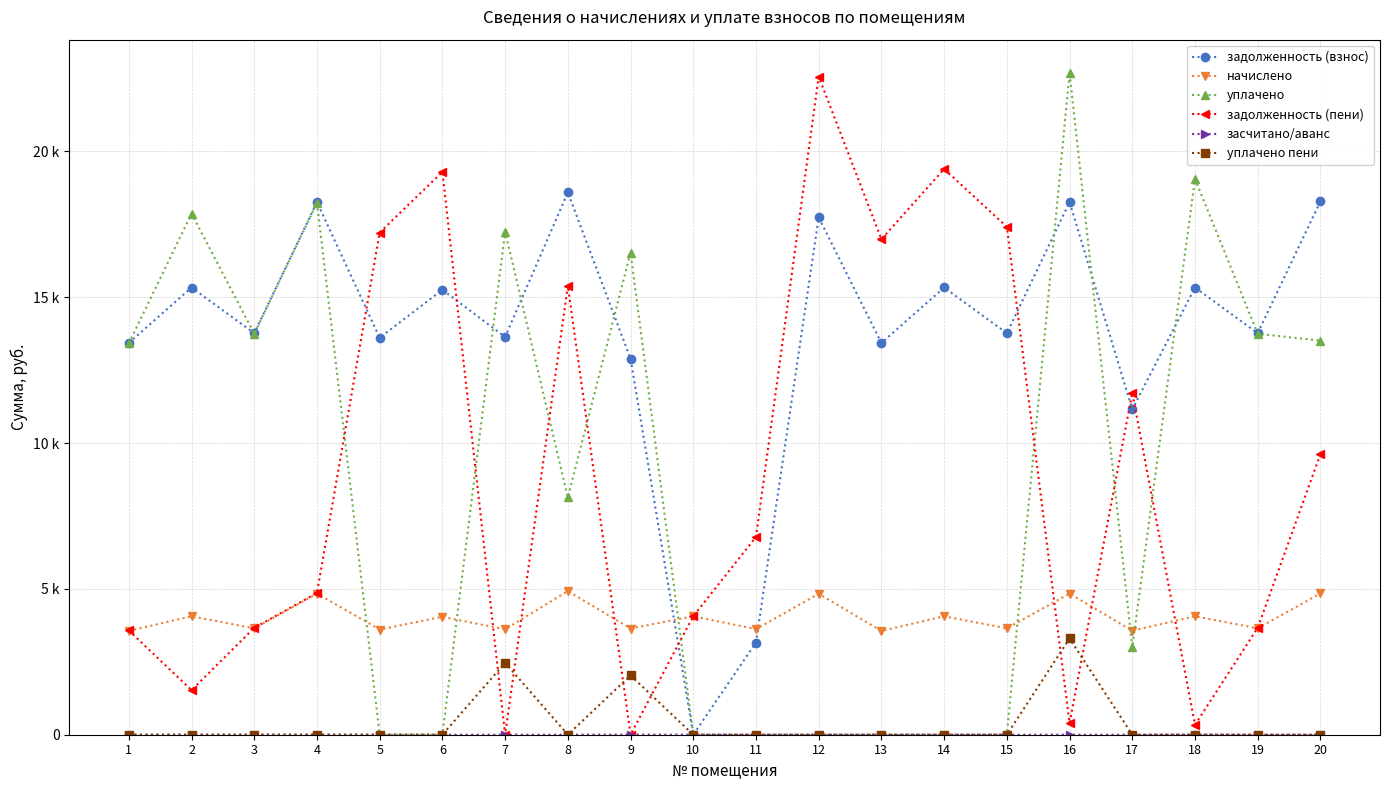

Is this an area chart (filled region under the line)?

No